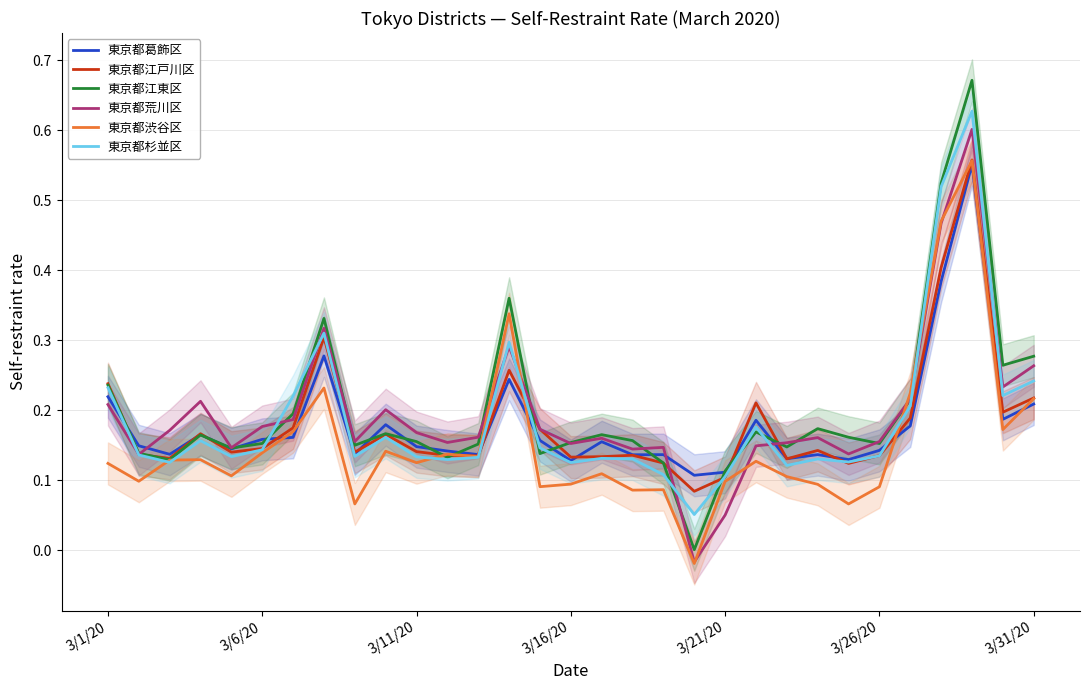

Which series has the largest total across all categories?

東京都江東区